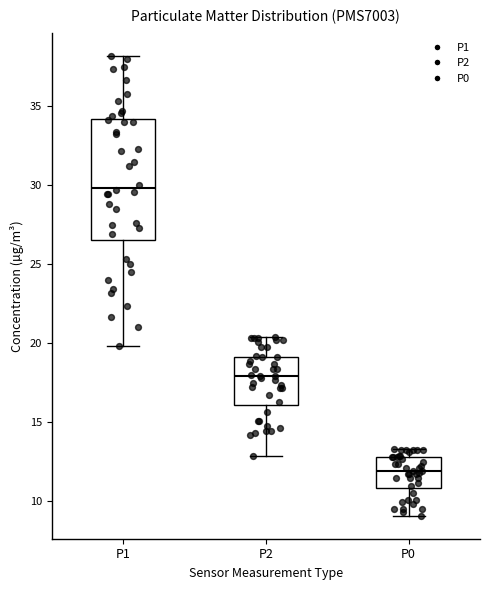

Comparing the boxes themselves (not the whiskers), which one is the tallest?

P1